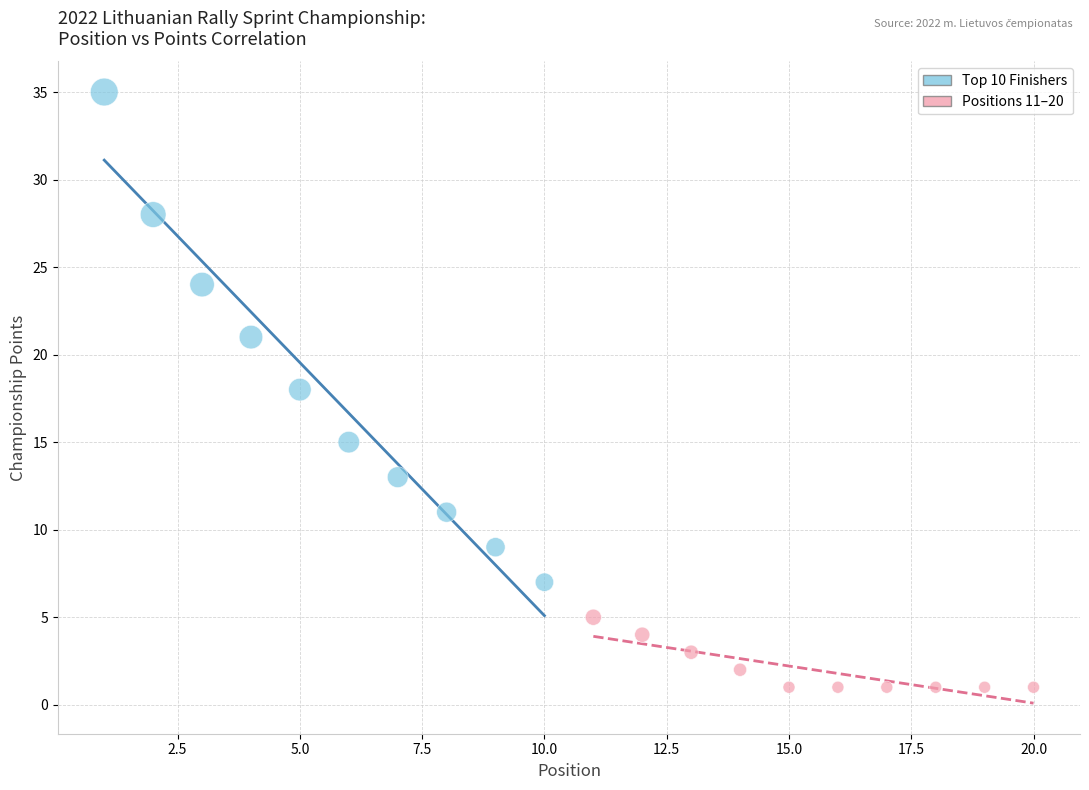

Which series reaches the minimum Y coordinate?

Positions 11–20